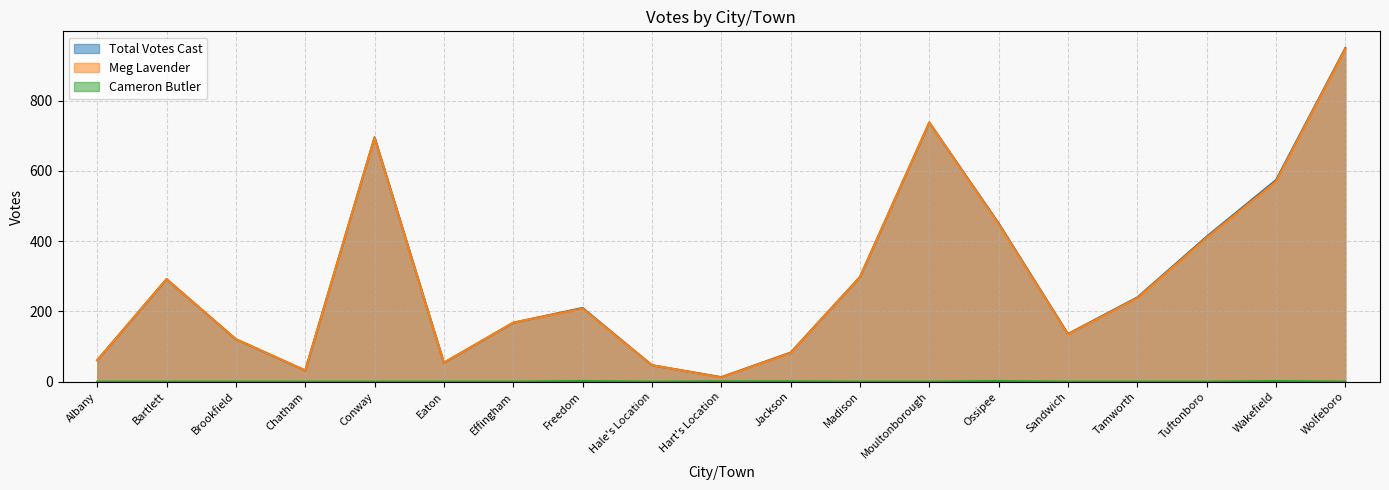

Where is the first local maximum for Cameron Butler?

Freedom